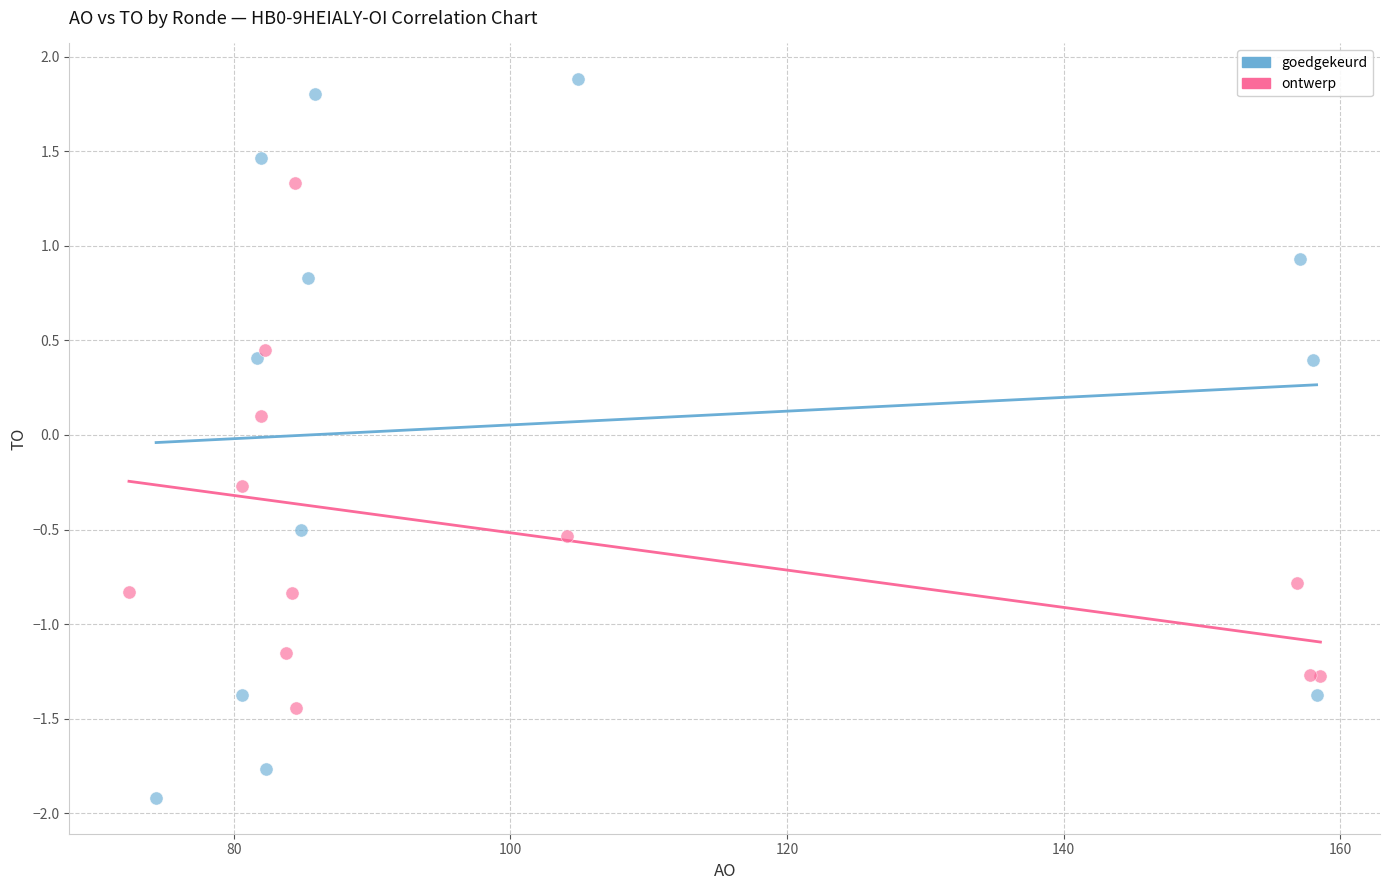

Which series has the largest Y range (max minus min)?

goedgekeurd